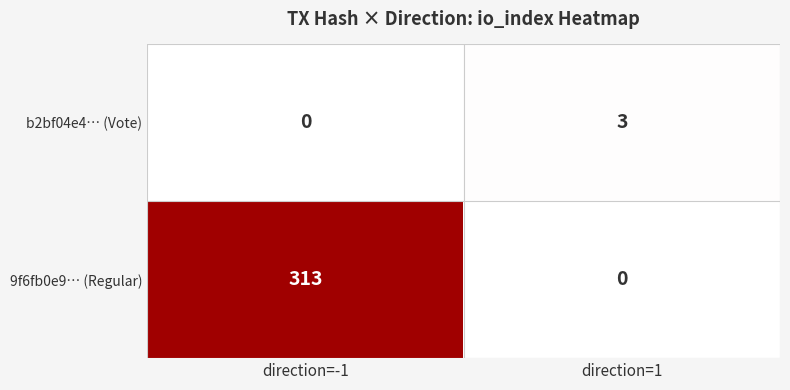

At which category is the sum across all series the highest?

direction=-1